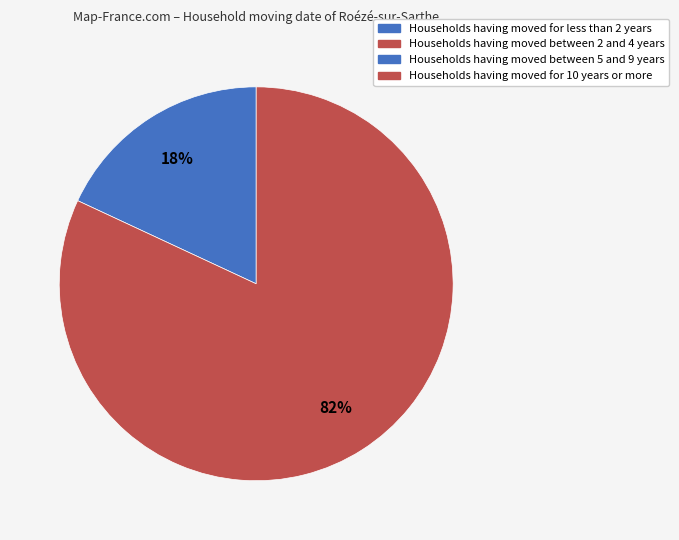

How many slices are in this pie chart?

2